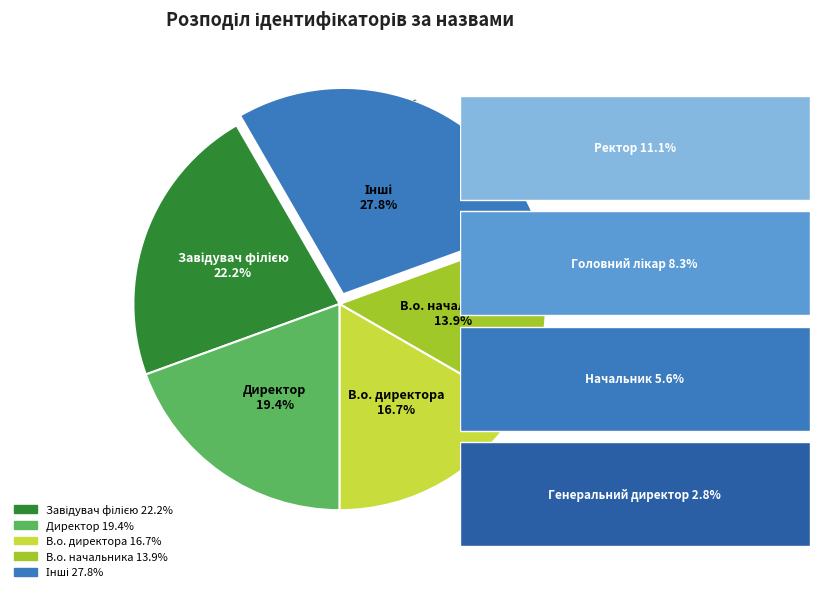

How many slices are in this pie chart?

5